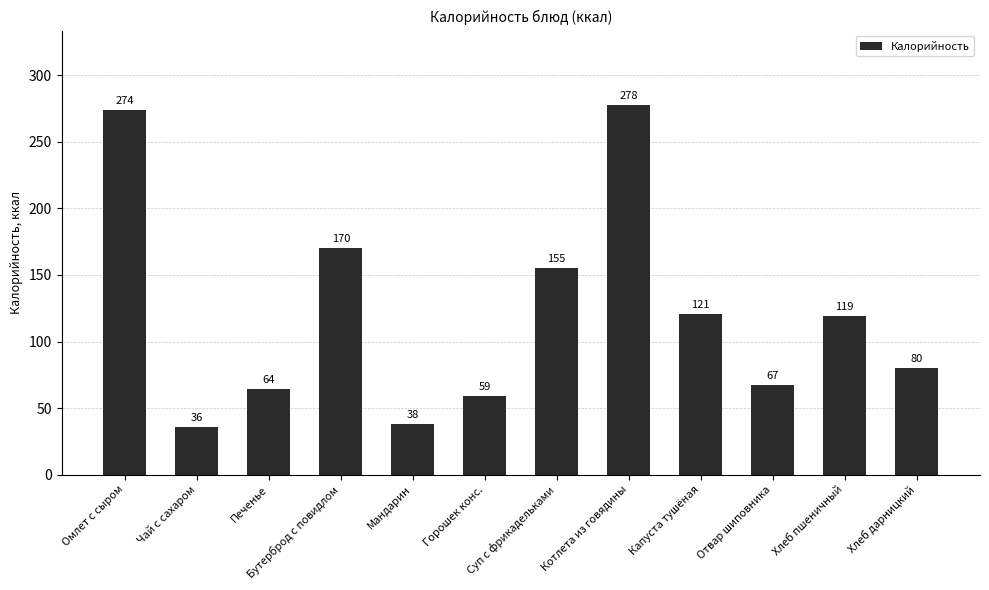

Are the bars horizontal?

No